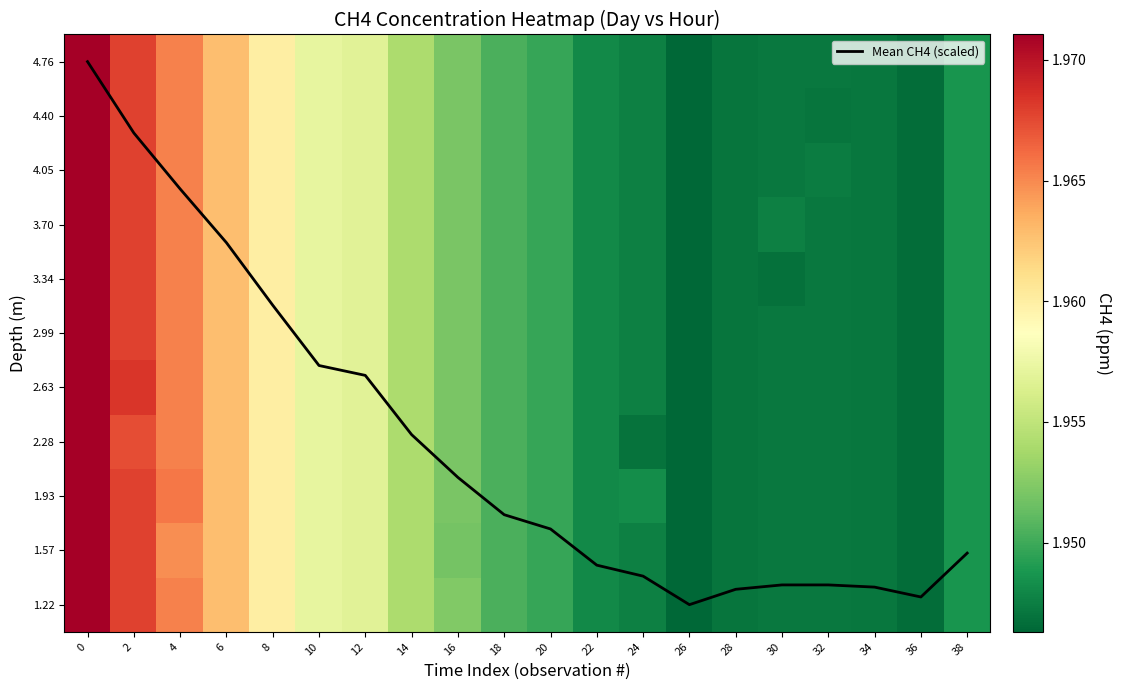

Rank the series at 36 from highest to lowest value.

1.22, 1.57, 1.93, 2.28, 2.63, 2.99, 3.34, 3.70, 4.05, 4.40, 4.76, Mean CH4 (scaled)